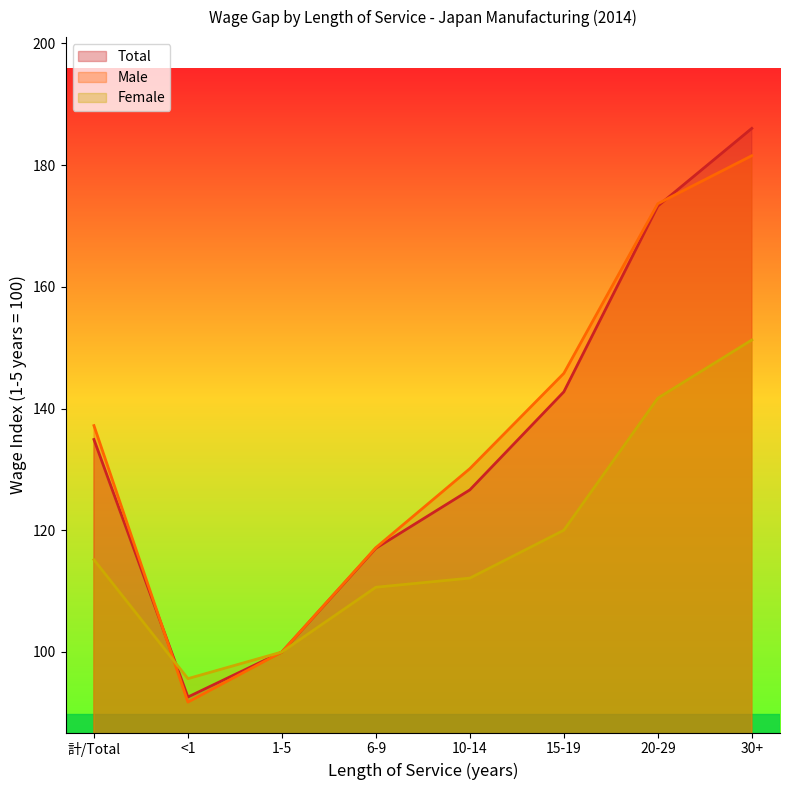

What is the label of the 5th point from the left?

10-14